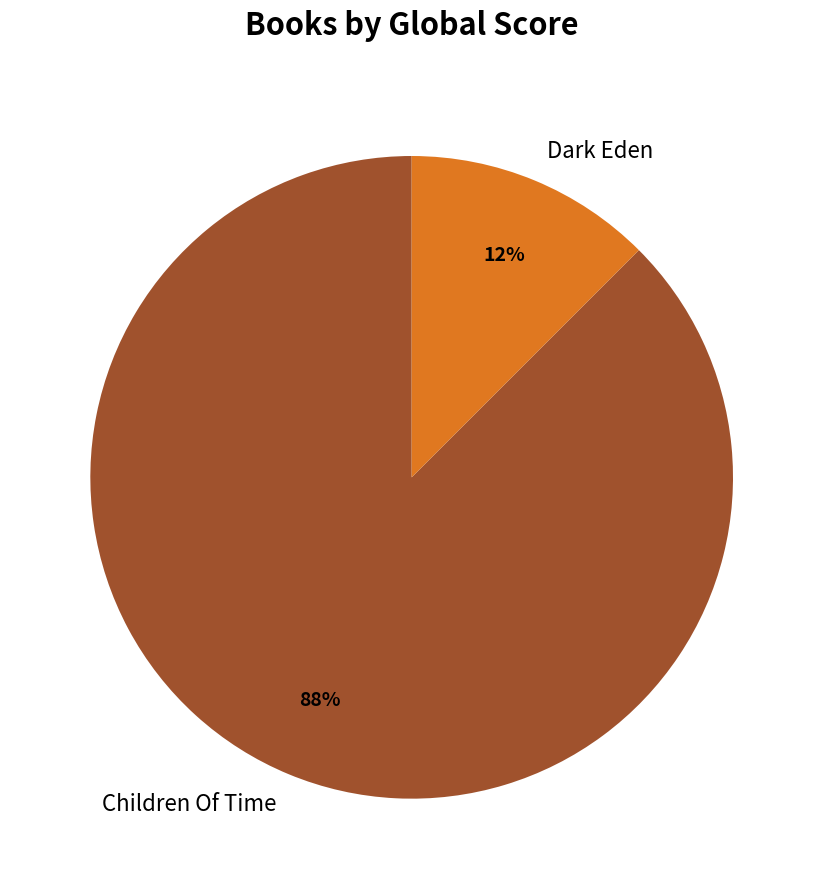

Which category has the biggest portion of the pie?

Children Of Time